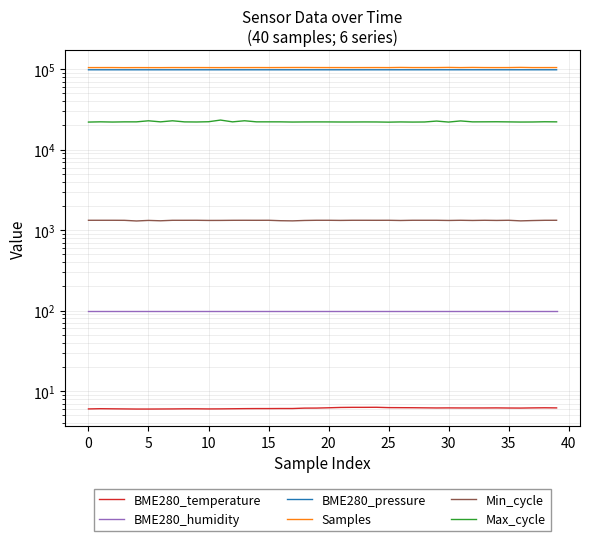

What is the total value across all series at 36?

227443.9